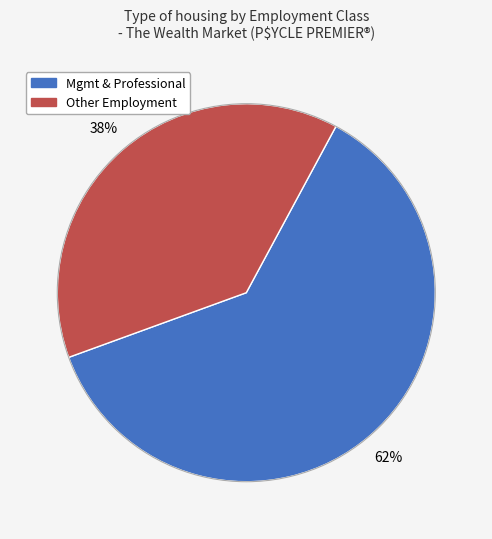

To the nearest percent, what is the average slice percentage?

50%